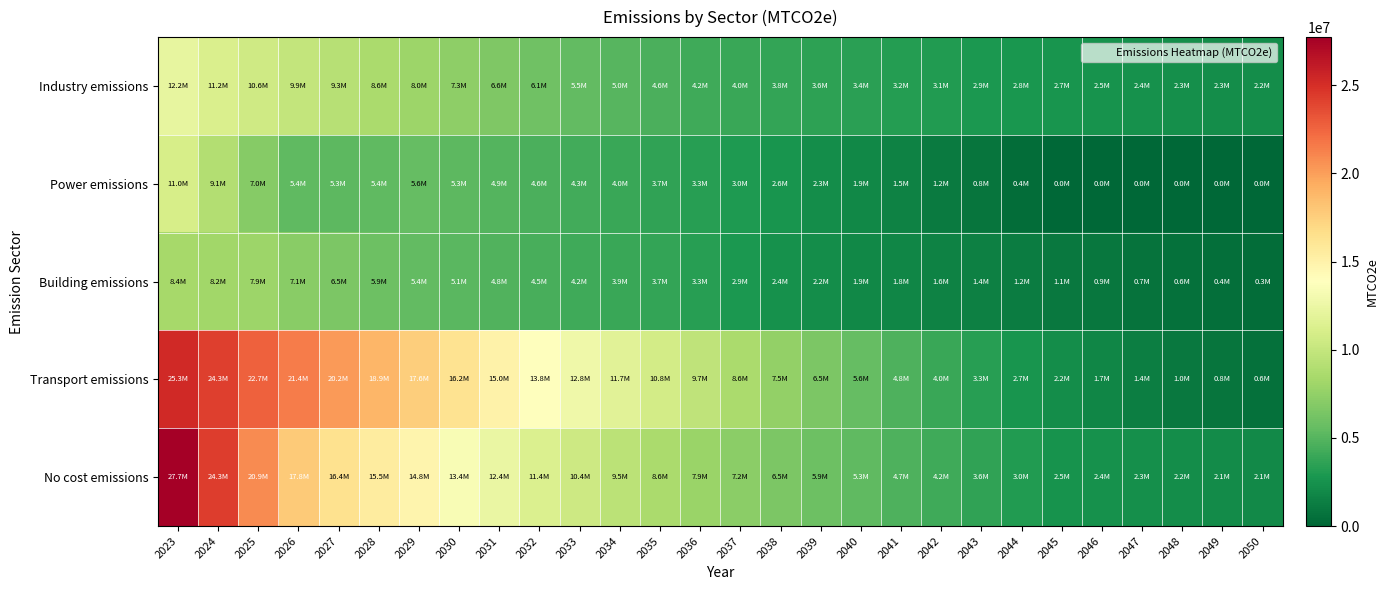

Which category has the lowest value across all series?

2045